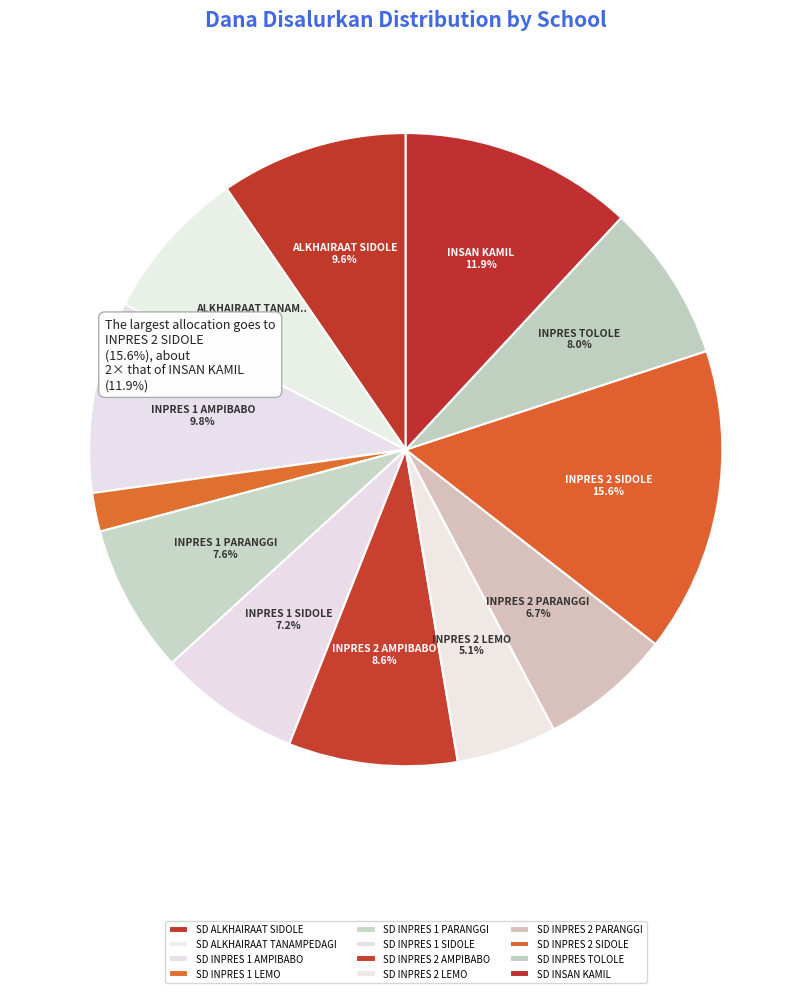

To the nearest percent, what is the combined percentage of SD INPRES 1 SIDOLE and SD INPRES 1 LEMO?

9%